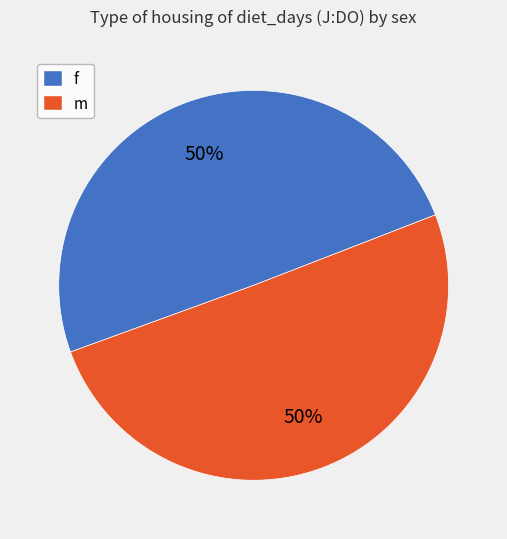

To the nearest percent, what portion does m represent?

50%